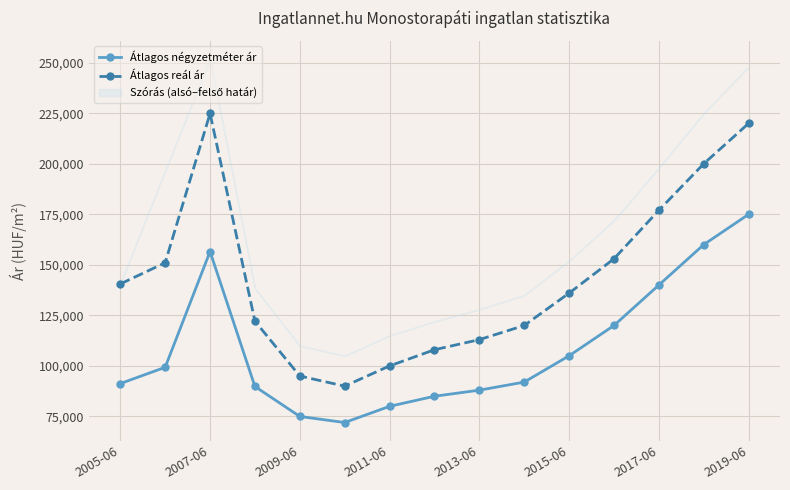

The value of Átlagos négyzetméter ár at 2019-06 is 63674. True or false?

False